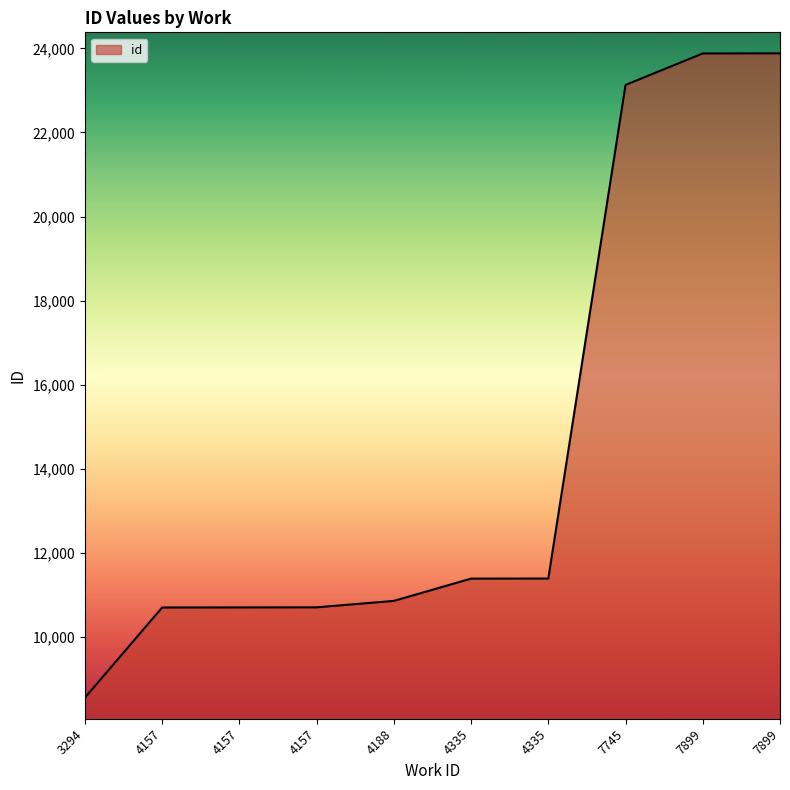

Reading right to left, transcribe all the data shown in this chart.

23881	23879	23130	11392	11390	10860	10707	10705	10703	8558